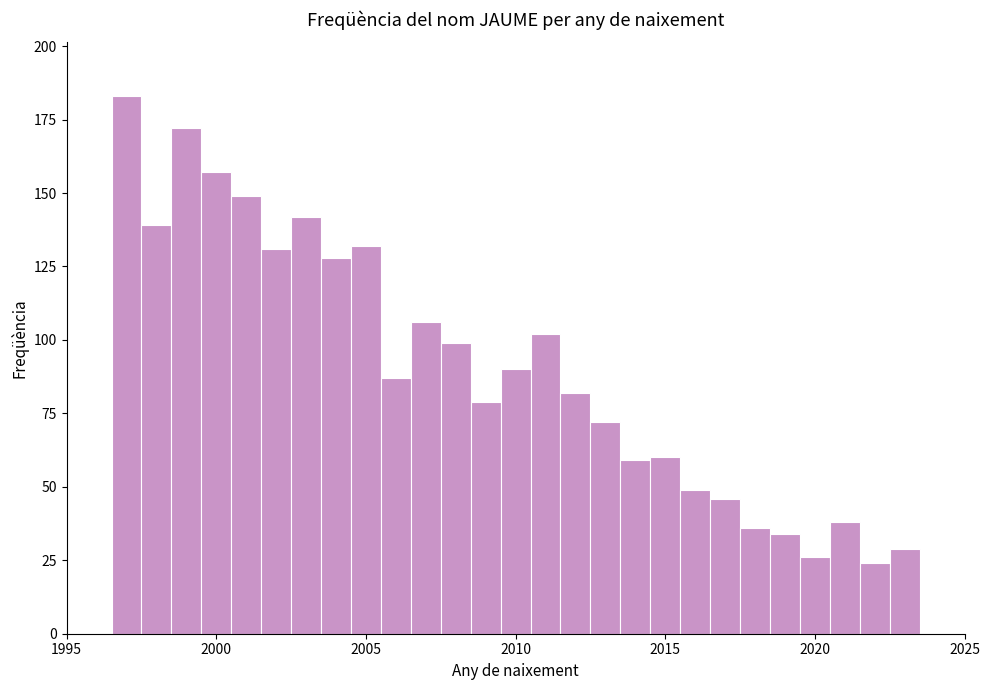

Around what value on the x-axis is the tallest bar? Give the approximate position of its centre, as read against the axis.

1997.0